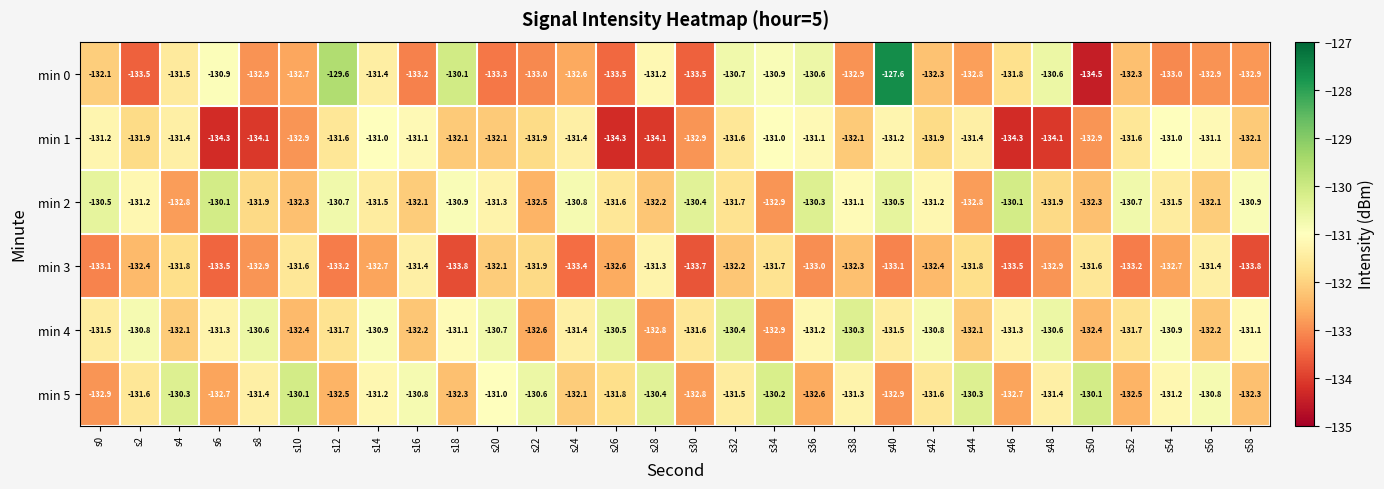

What is the difference between the maximum and minimum values in the min 1 series?

3.3